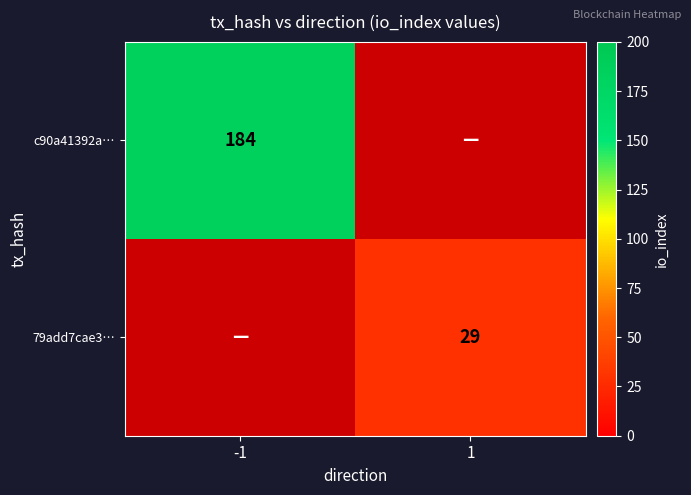

Is the value of 79add7cae3… at 1 greater than the value of c90a41392a… at -1?

No